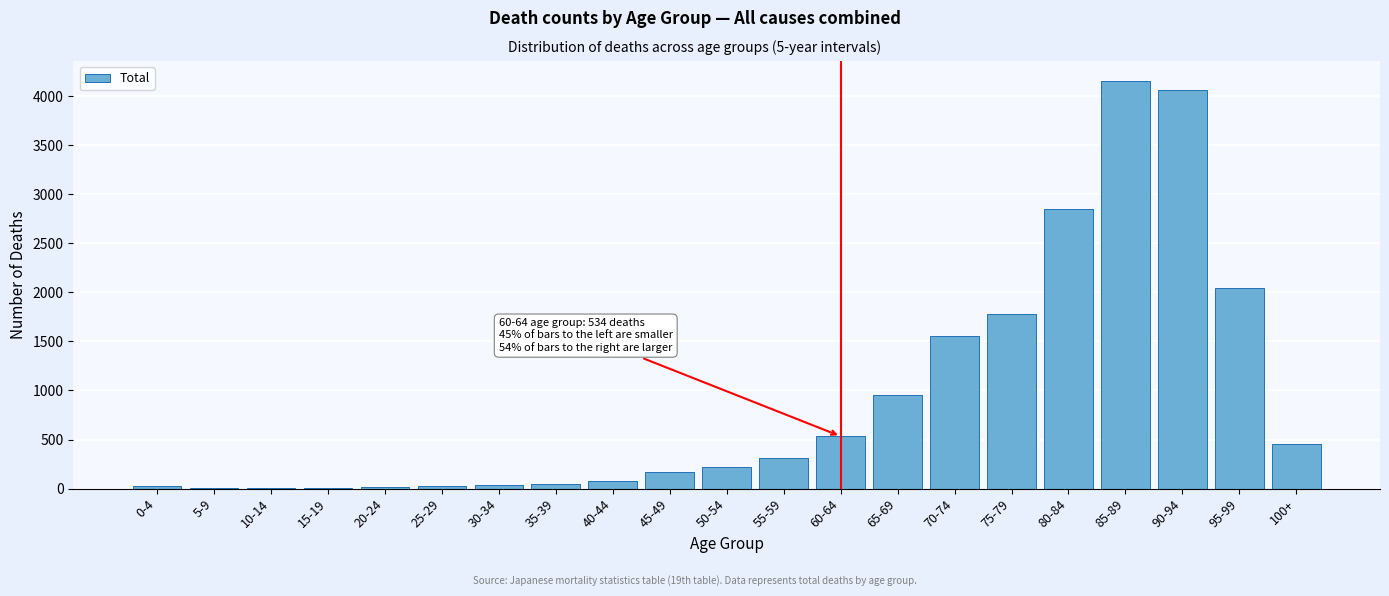

The value at 70-74 is 954. True or false?

False